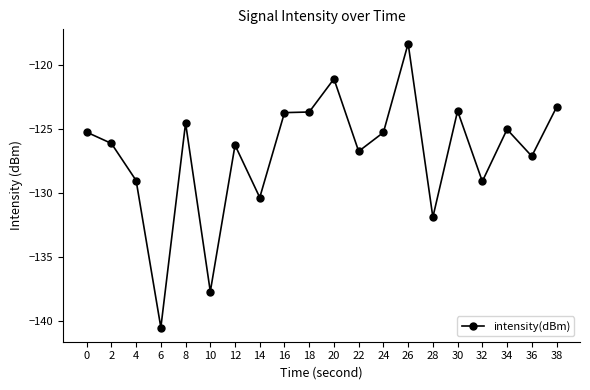

What is the value of the 17th point from the left?

-129.1